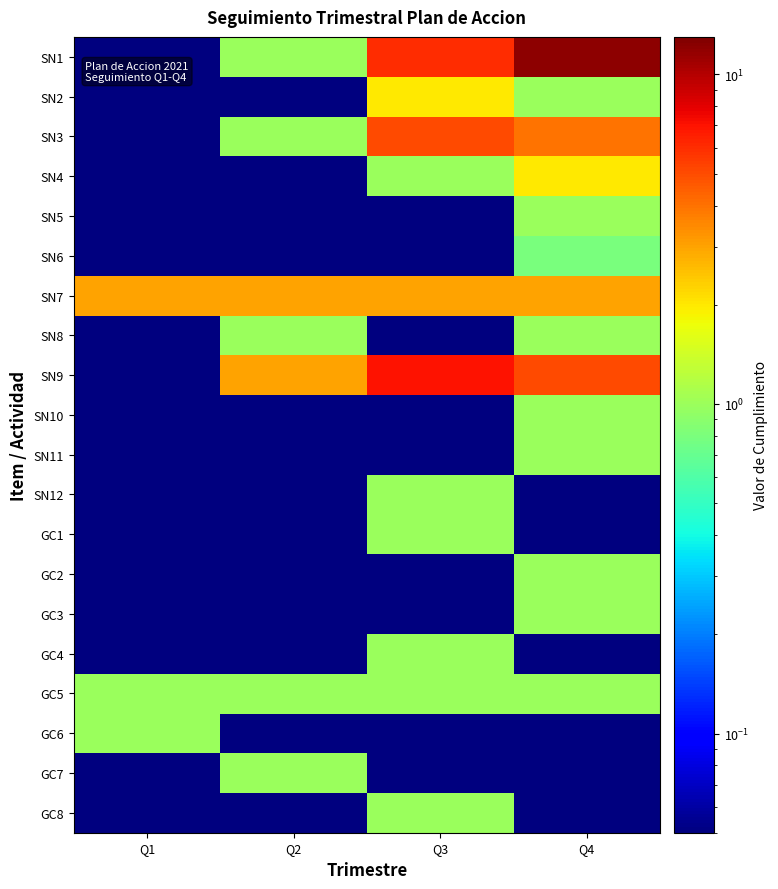

What is the difference between the highest and lowest values at Q4?

11.9